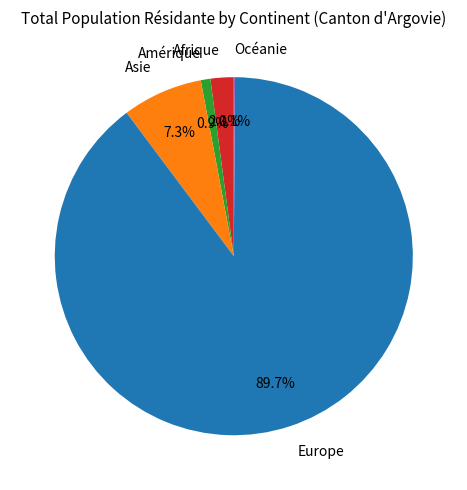

Between Afrique and Amérique, which is larger?

Afrique